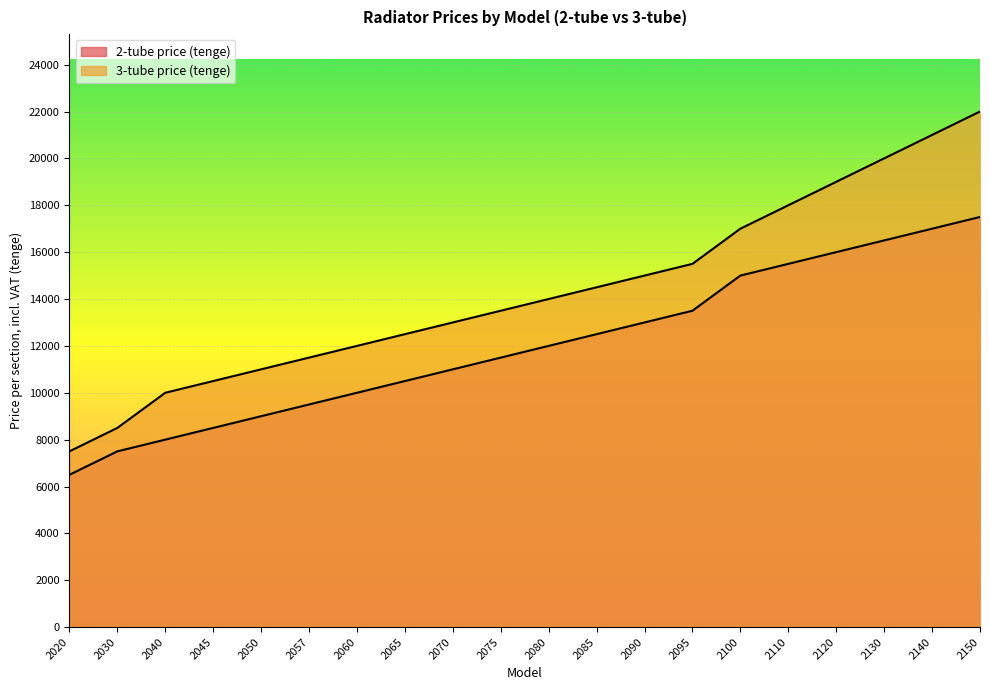

What are all the series names shown in the legend?

2-tube price (tenge), 3-tube price (tenge)